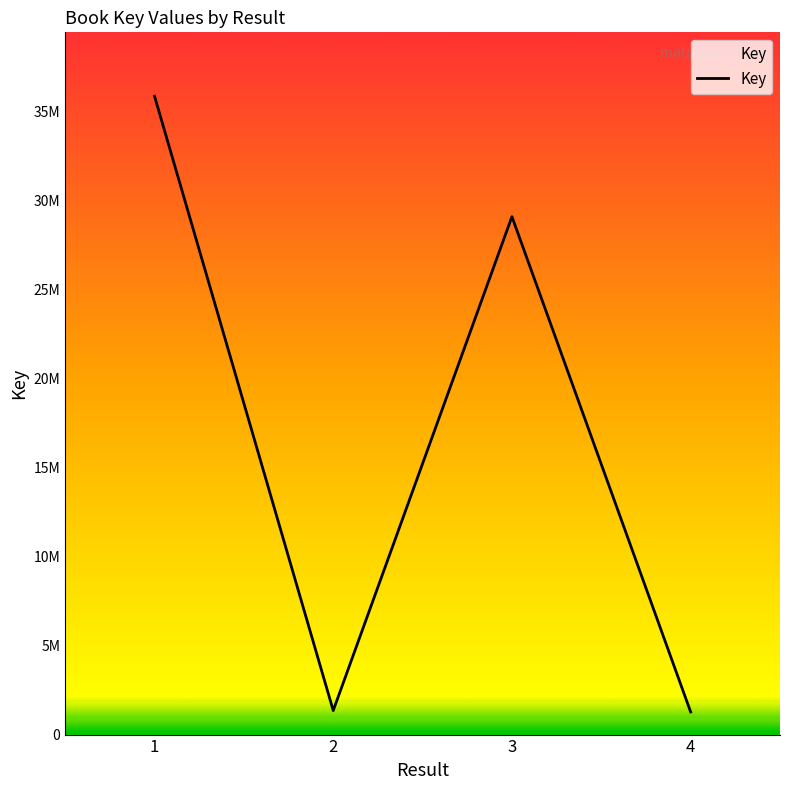

Does the chart display data point markers on the line(s)?

No